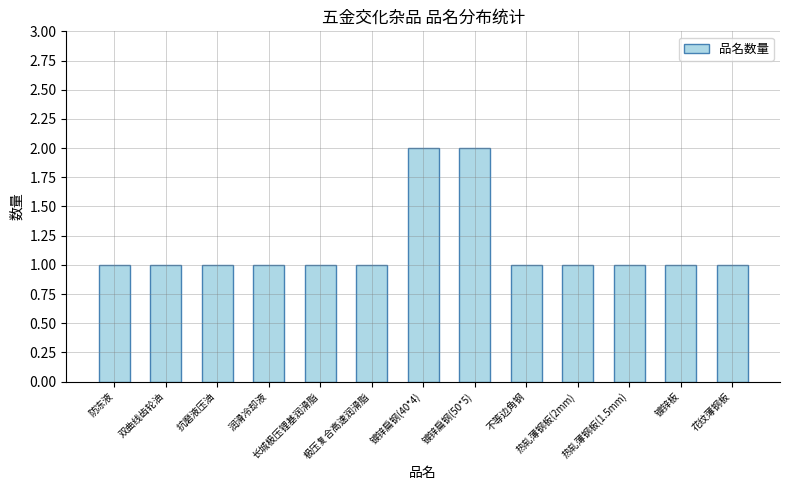

What is the sum of all values?

15